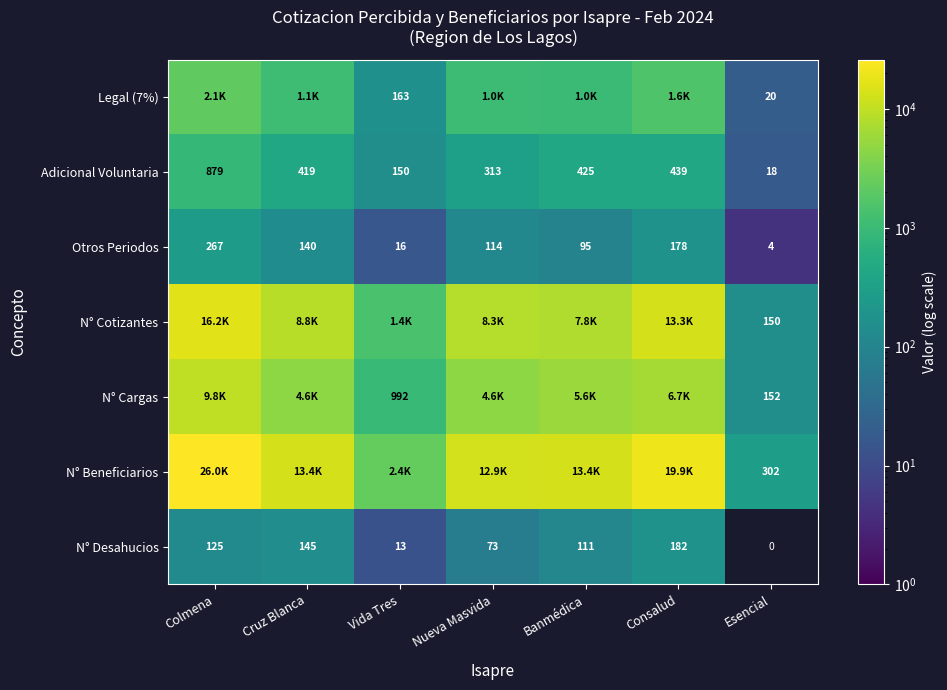

Rank the categories by Adicional Voluntaria value from highest to lowest.

Colmena, Consalud, Banmédica, Cruz Blanca, Nueva Masvida, Vida Tres, Esencial